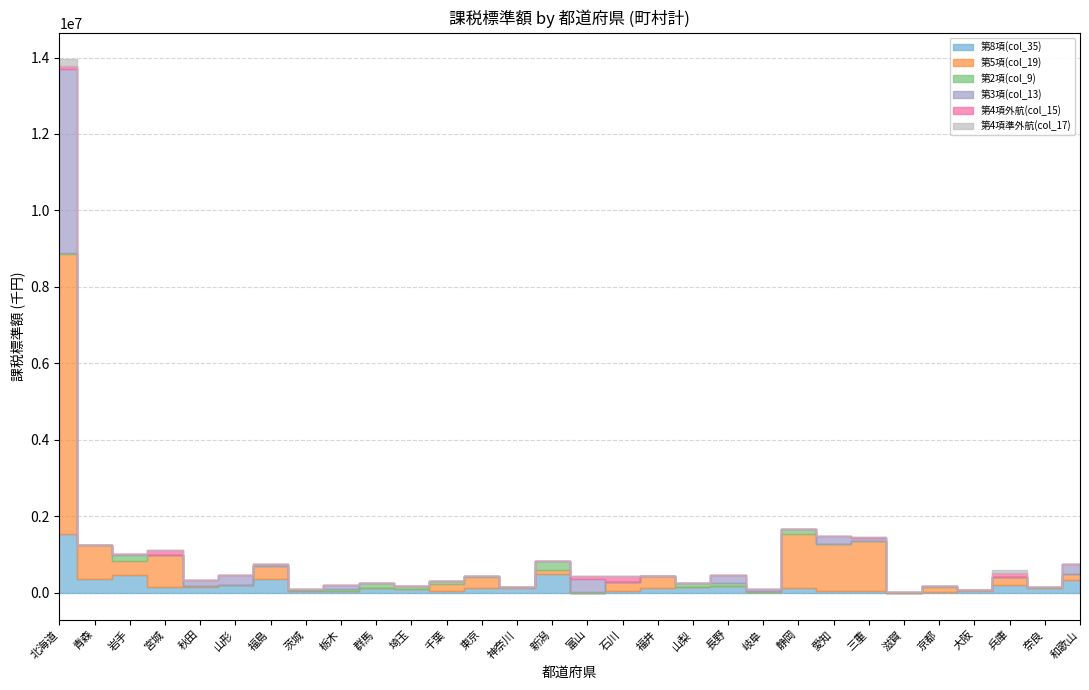

What is the spread (max minus min) of values at 千葉?

180373